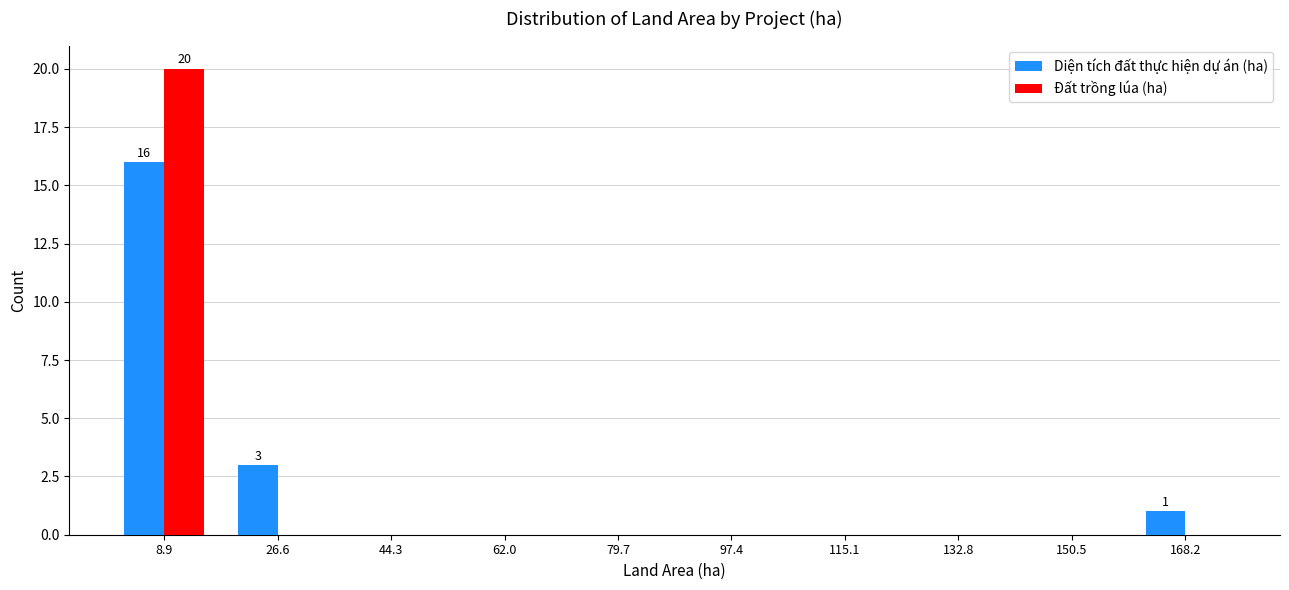

In the Đất trồng lúa (ha) series, which range on the x-axis has the tallest bar?

0 to 18